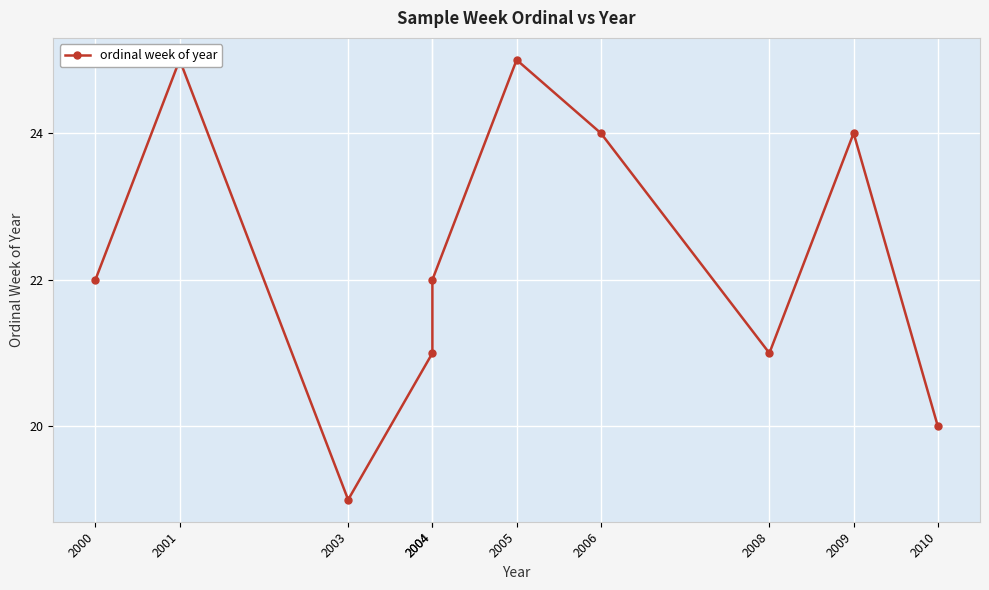

What is the sum of the values at 2006 and 2010?

44